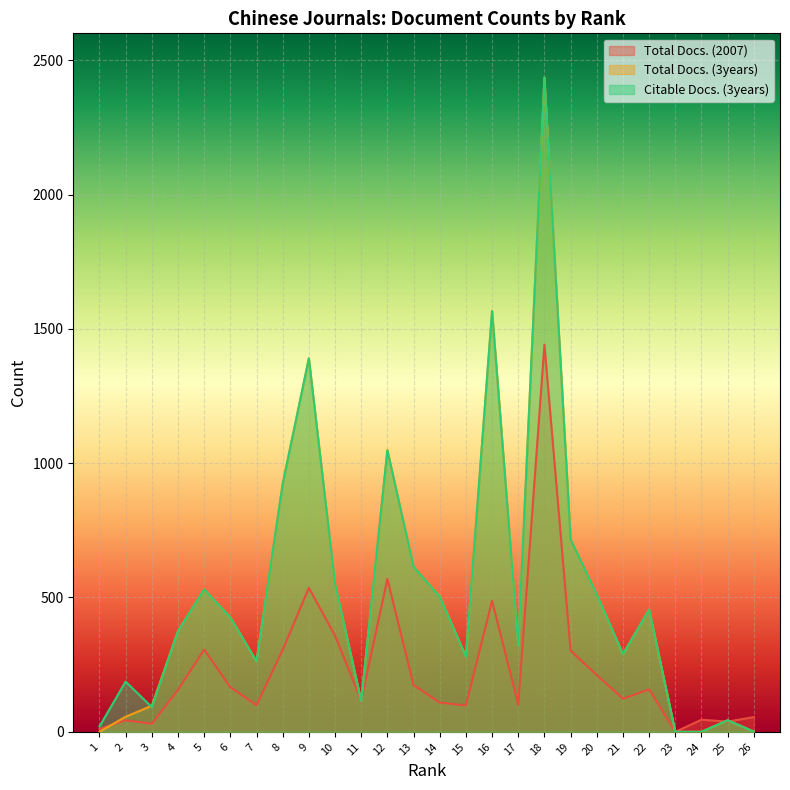

What is the approximate value of Citable Docs. (3years) at 22?

455